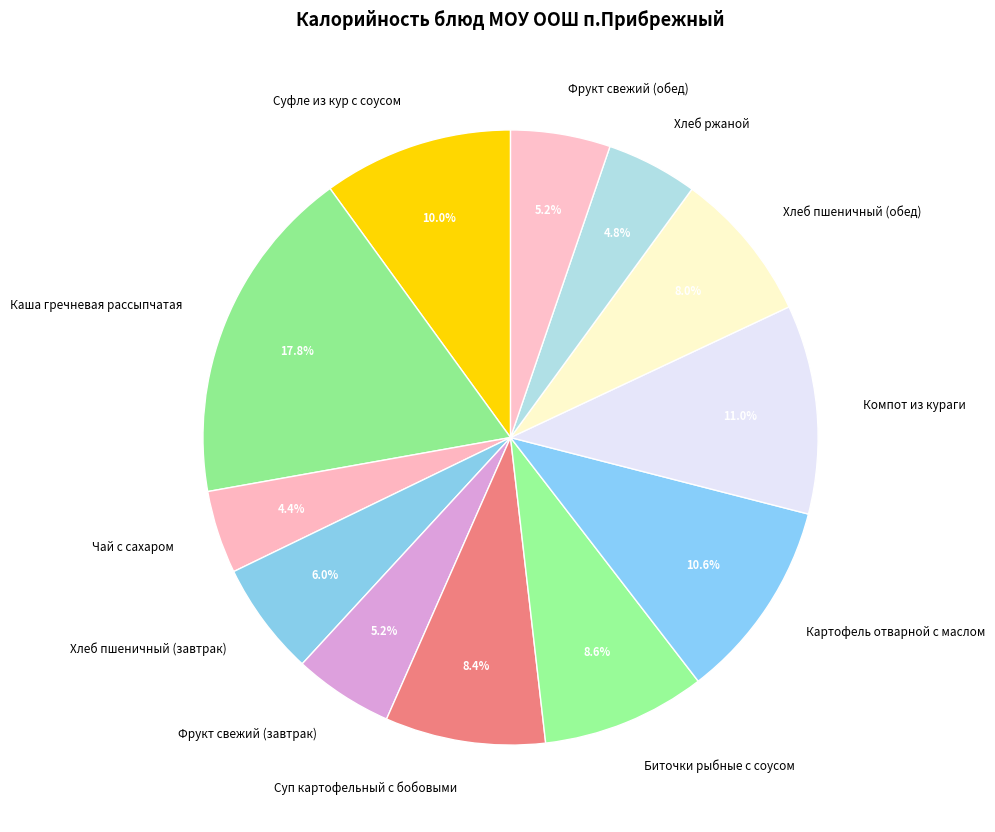

To the nearest percent, what is the difference between the Каша гречневая рассыпчатая and Хлеб ржаной slice percentages?

13%